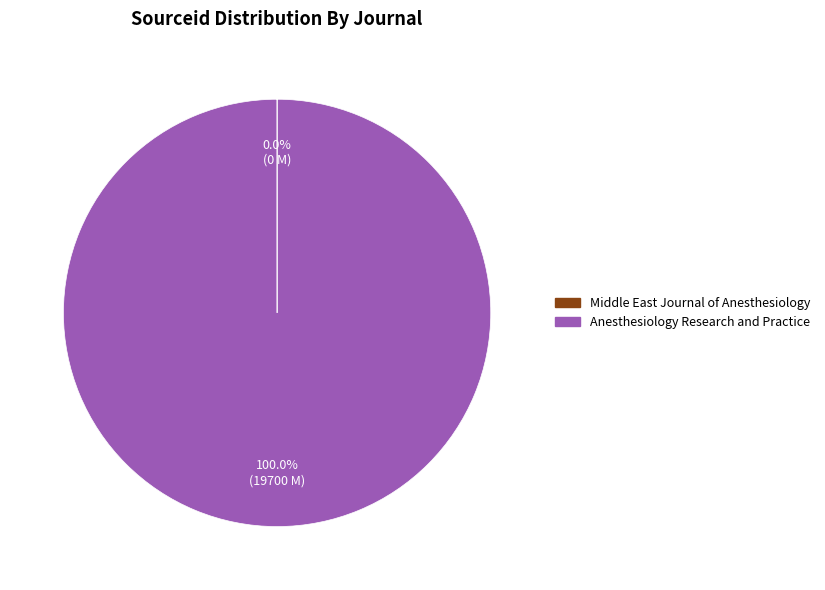

Which category accounts for the majority?

Anesthesiology Research and Practice